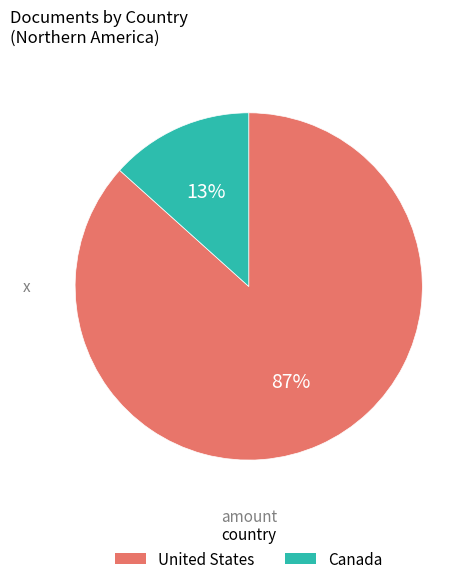

Which has a higher value, United States or Canada?

United States